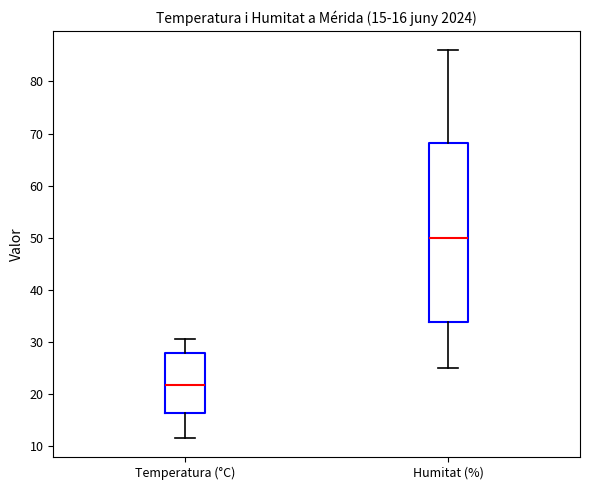

Which box has the lowest median line?

Temperatura (°C)